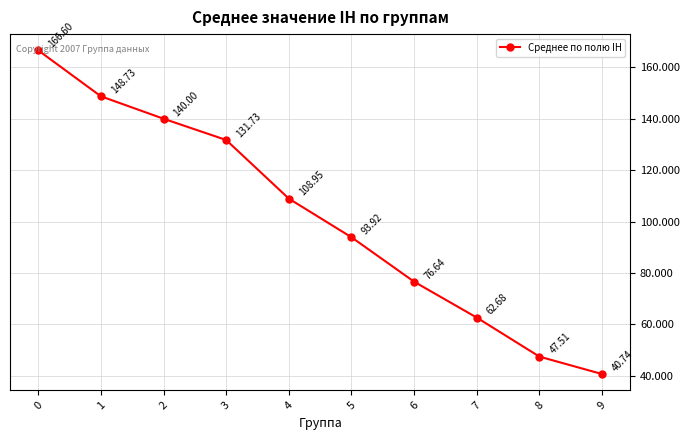

Count the number of data series in this chart.

1